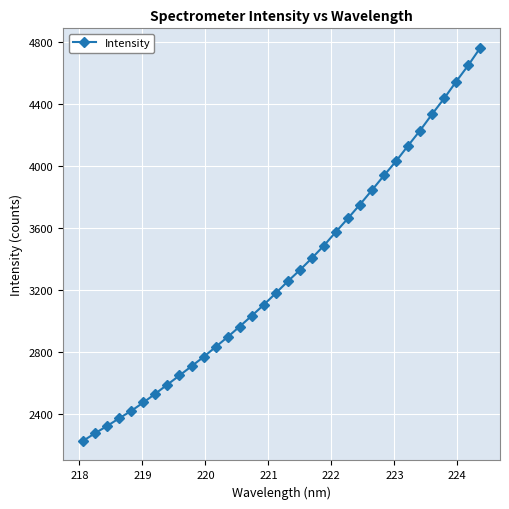

What is the value of the 7th point from the left?

2534.1